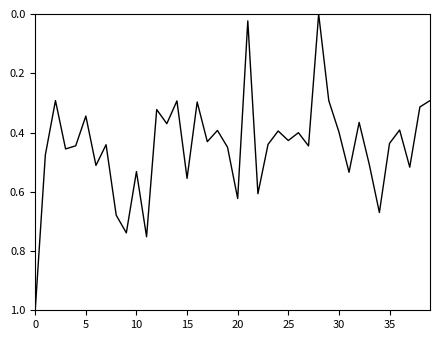

What is the difference between the maximum and minimum values?

1.0